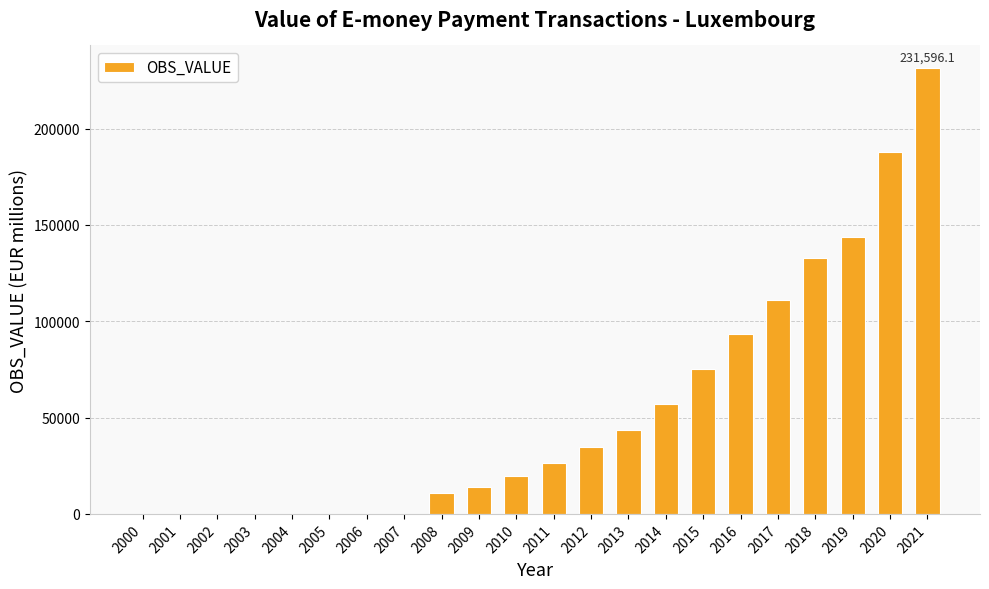

How many data points does each series have?

22